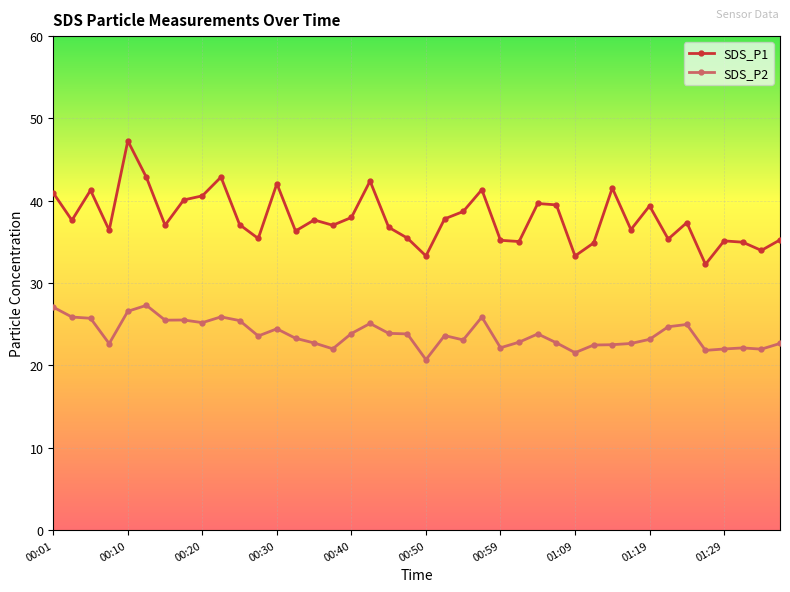

True or false: SDS_P2 has more than 2 points higher than both neighbors.

True